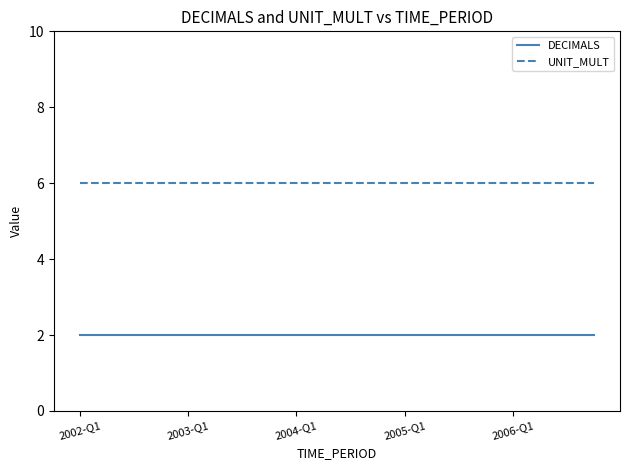

What is the maximum value shown in the chart?

6